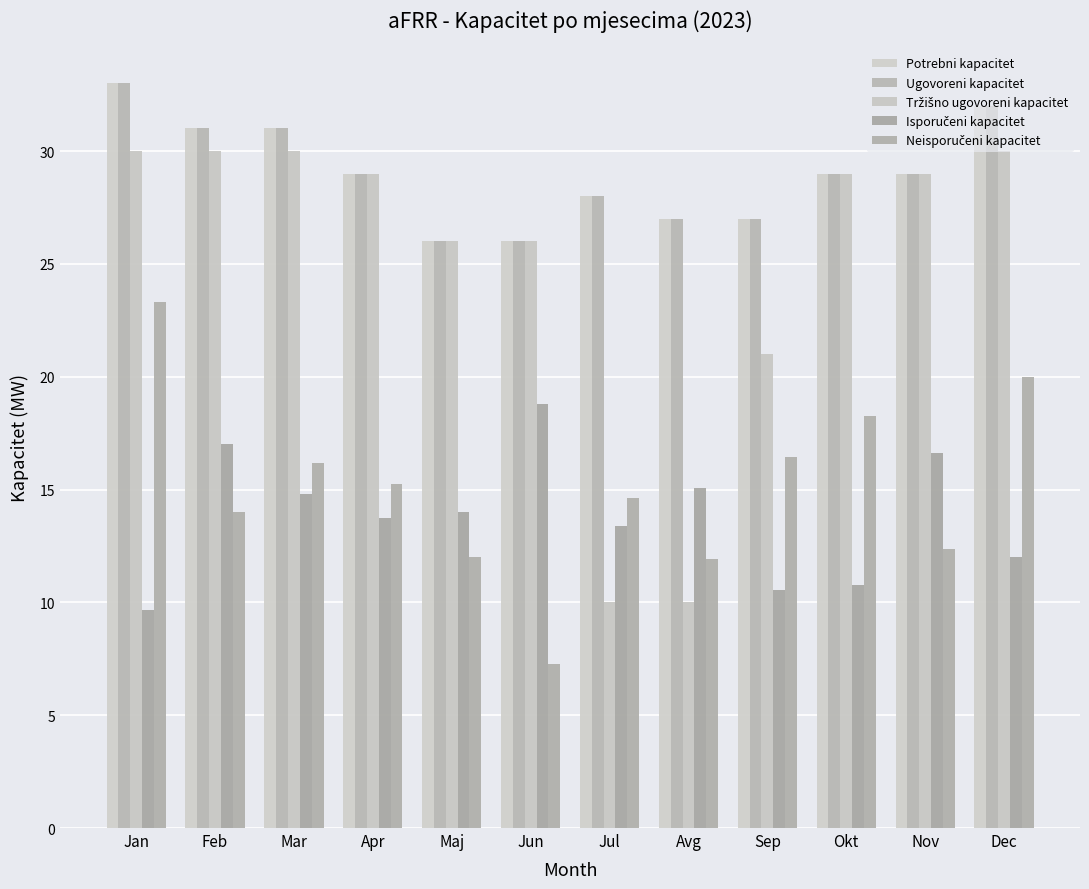

What is the spread (max minus min) of values at Jun?

18.7